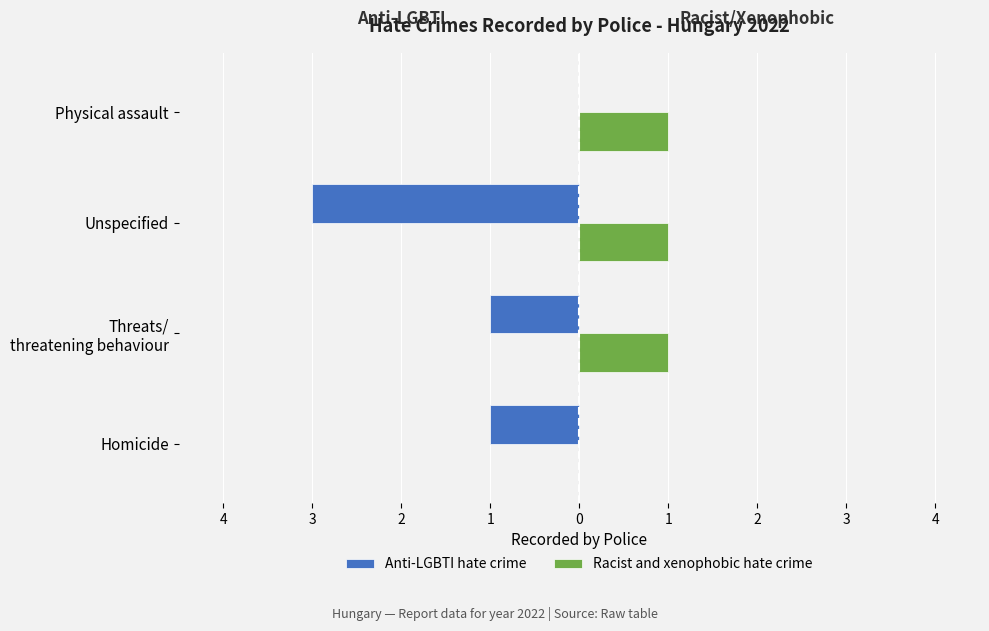

How many positive values does the Racist and xenophobic hate crime series have?

3